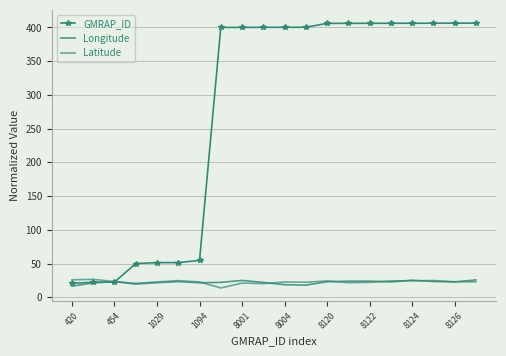

What is the sum of all Latitude values?

455.7